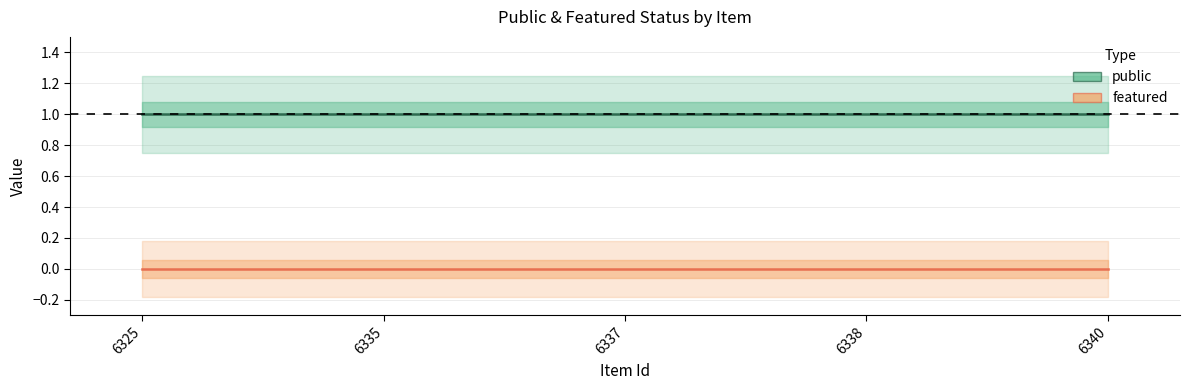

True or false: featured has more than 2 points higher than both neighbors.

False